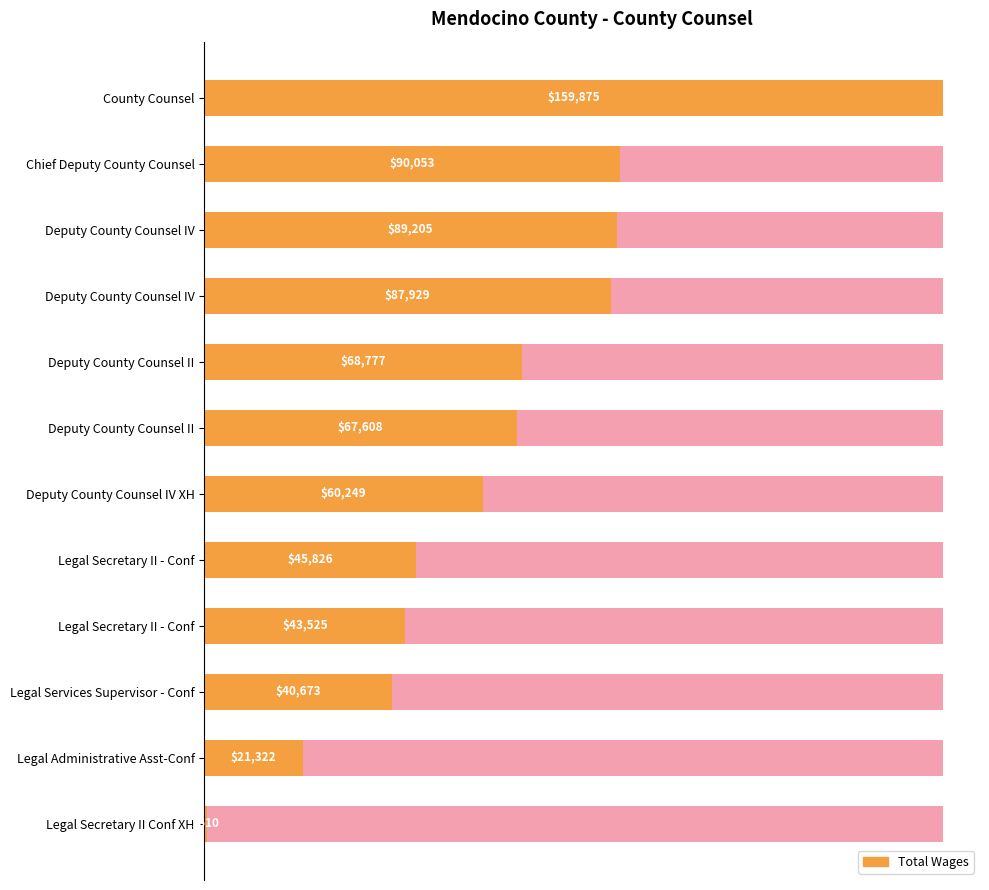

What is the sum of all values?

775652